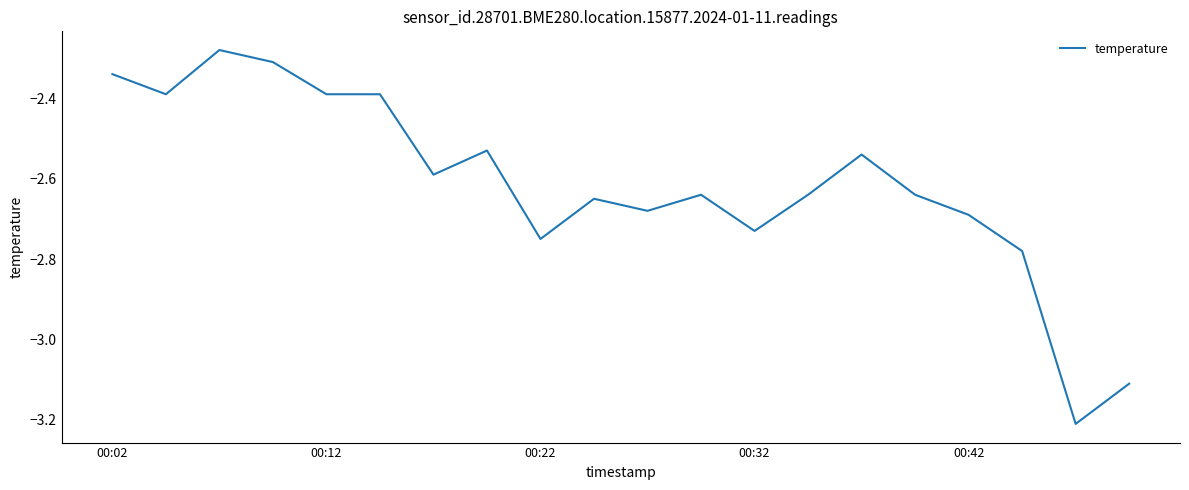

What is the minimum value shown in the chart?

-3.2